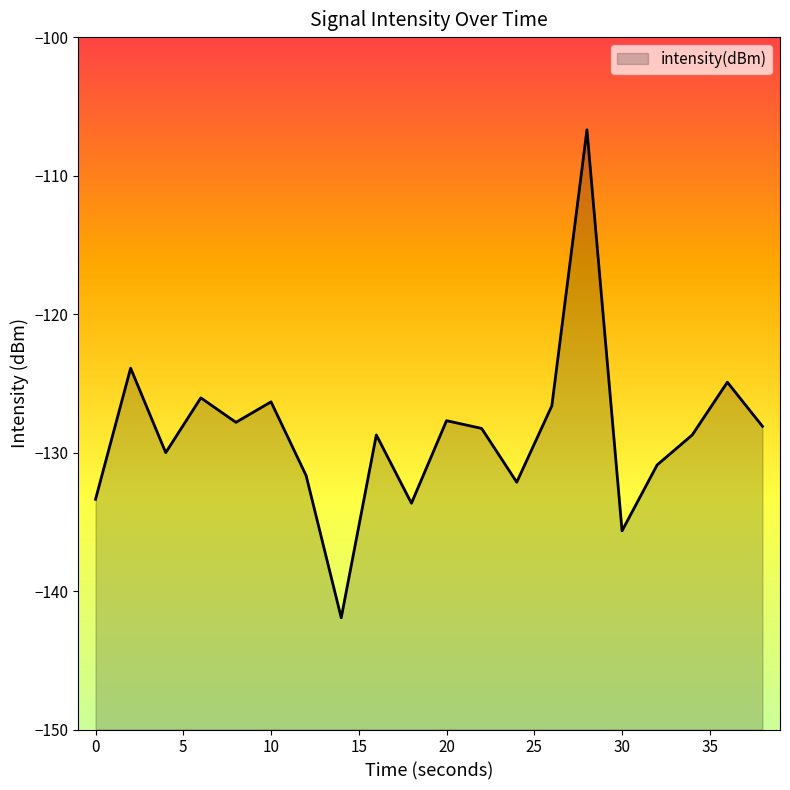

Reading left to right, extract all data points from this chart.

0=-133.4	2=-123.9	4=-130.0	6=-126.0	8=-127.8	10=-126.3	12=-131.7	14=-141.9	16=-128.7	18=-133.7	20=-127.7	22=-128.3	24=-132.1	26=-126.6	28=-106.7	30=-135.7	32=-130.9	34=-128.7	36=-124.9	38=-128.1